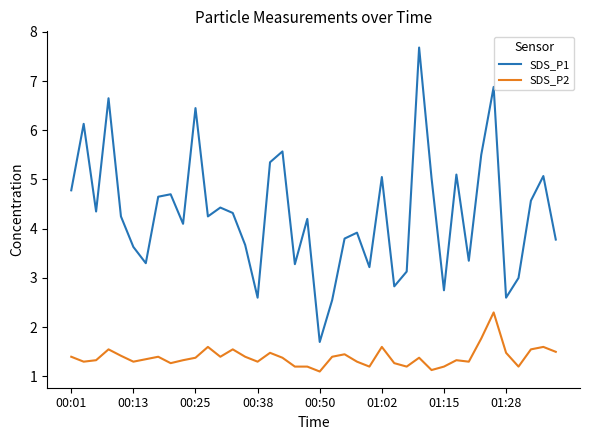

What is the difference between the maximum and minimum values in the SDS_P1 series?

6.0